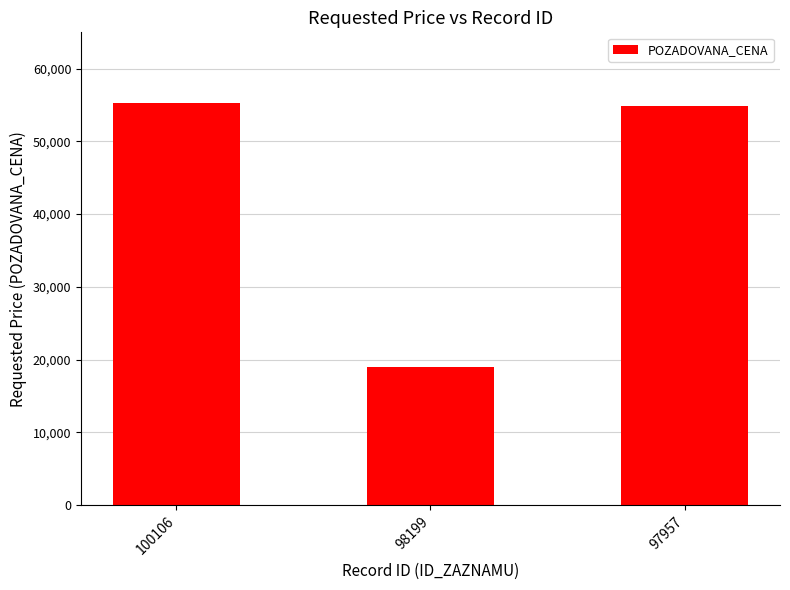

What is the smallest value displayed?

19000